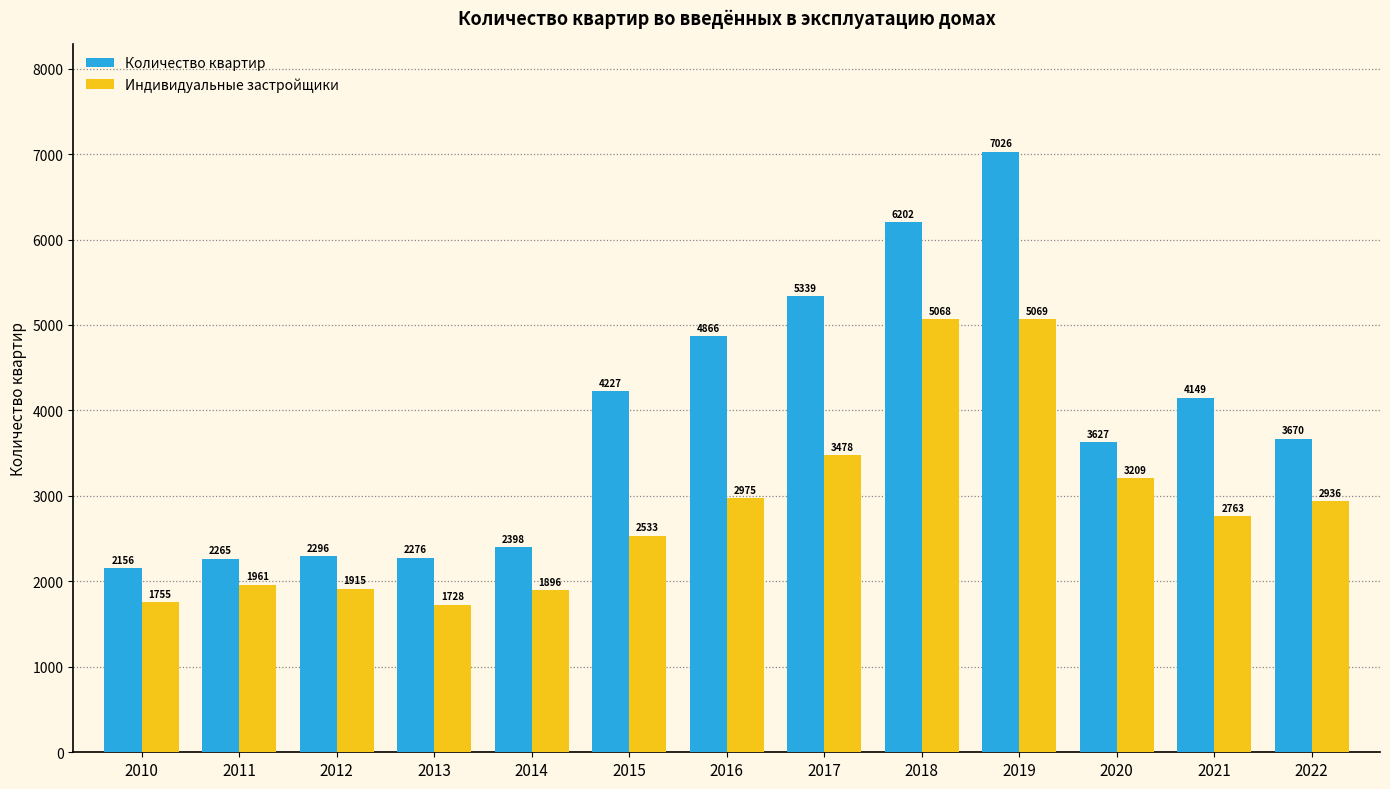

Rank the series at 2014 from highest to lowest value.

Количество квартир, Индивидуальные застройщики